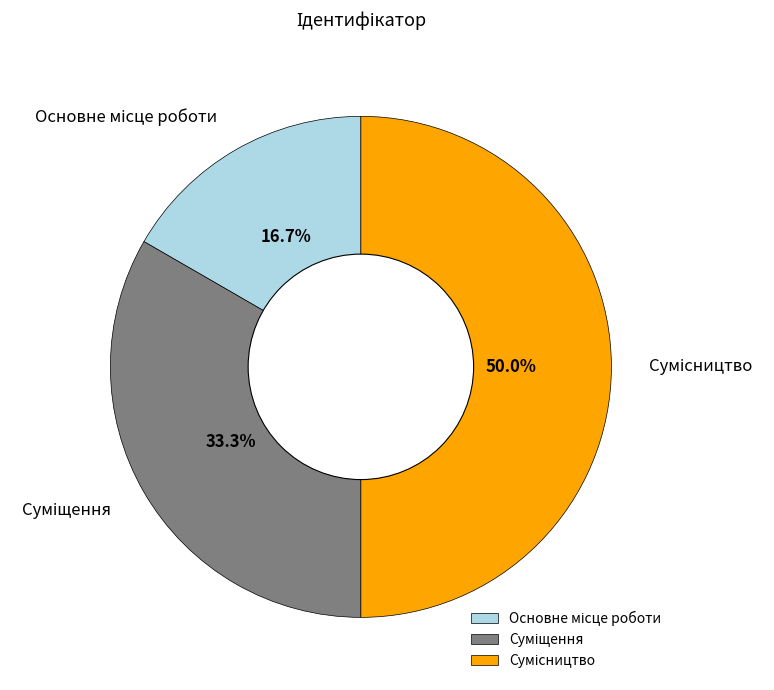

What is the smallest slice in the pie chart?

Основне місце роботи